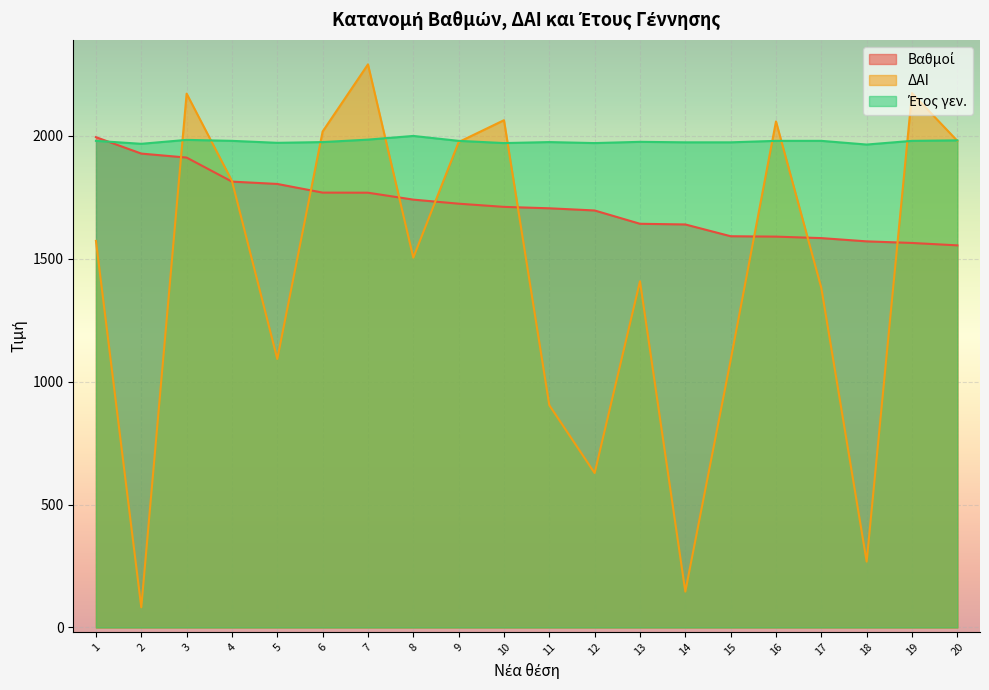

Reading right to left, what are all the values shown in this chart?

Βαθμοί: 20=1554.0	19=1563.8	18=1570.2	17=1583.5	16=1589.5	15=1591.1	14=1639.0	13=1641.8	12=1695.9	11=1704.8	10=1710.5	9=1723.5	8=1740.0	7=1768.1	6=1768.5	5=1803.8	4=1813.2	3=1911.0	2=1927.2	1=1994.0
ΔΑΙ: 20=1979.0	19=2173.0	18=268.0	17=1381.0	16=2058.0	15=1087.0	14=146.0	13=1408.0	12=628.0	11=904.0	10=2063.0	9=1974.0	8=1504.0	7=2290.0	6=2017.0	5=1092.0	4=1816.0	3=2171.0	2=82.0	1=1572.0
Έτος γεν.: 20=1981.0	19=1979.0	18=1964.0	17=1979.0	16=1979.0	15=1973.0	14=1973.0	13=1975.0	12=1970.0	11=1974.0	10=1970.0	9=1979.0	8=1999.0	7=1984.0	6=1974.0	5=1971.0	4=1979.0	3=1983.0	2=1967.0	1=1979.0